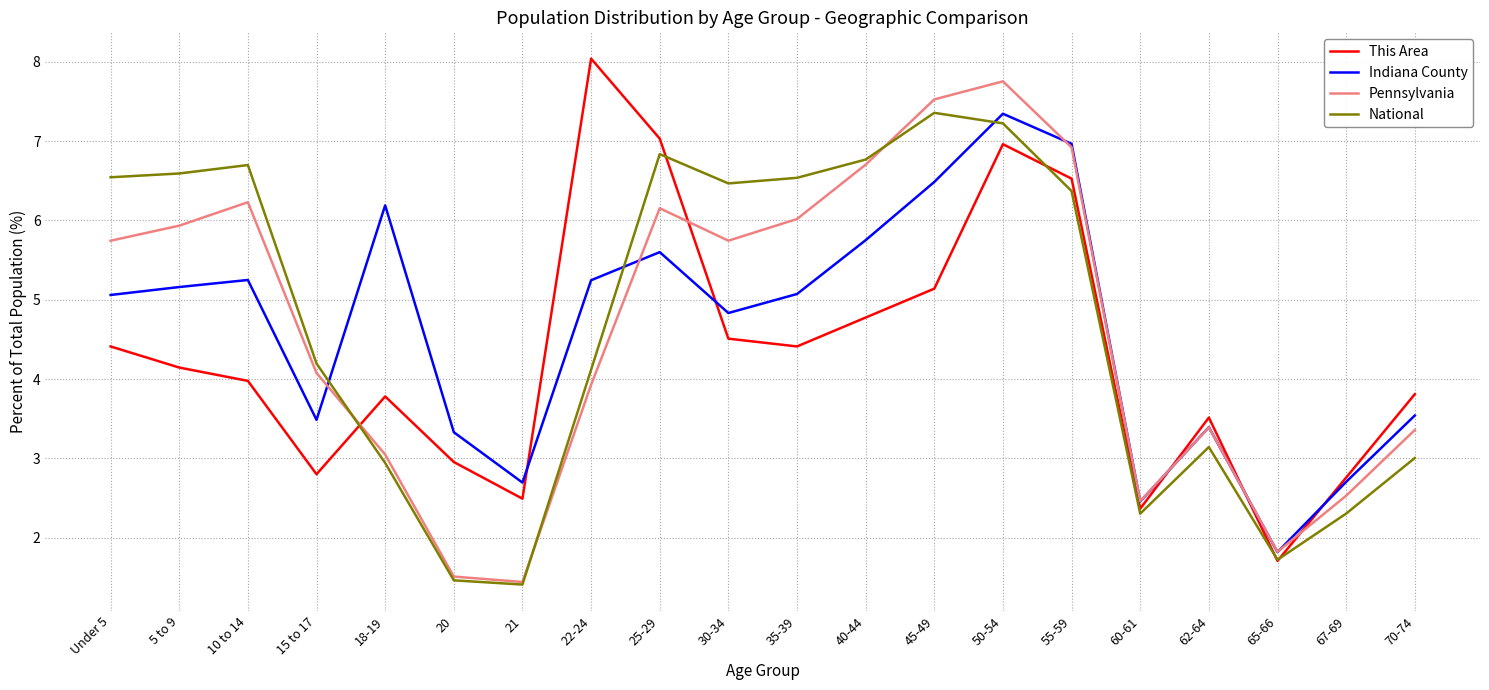

Rank the series at Under 5 from highest to lowest value.

National, Pennsylvania, Indiana County, This Area